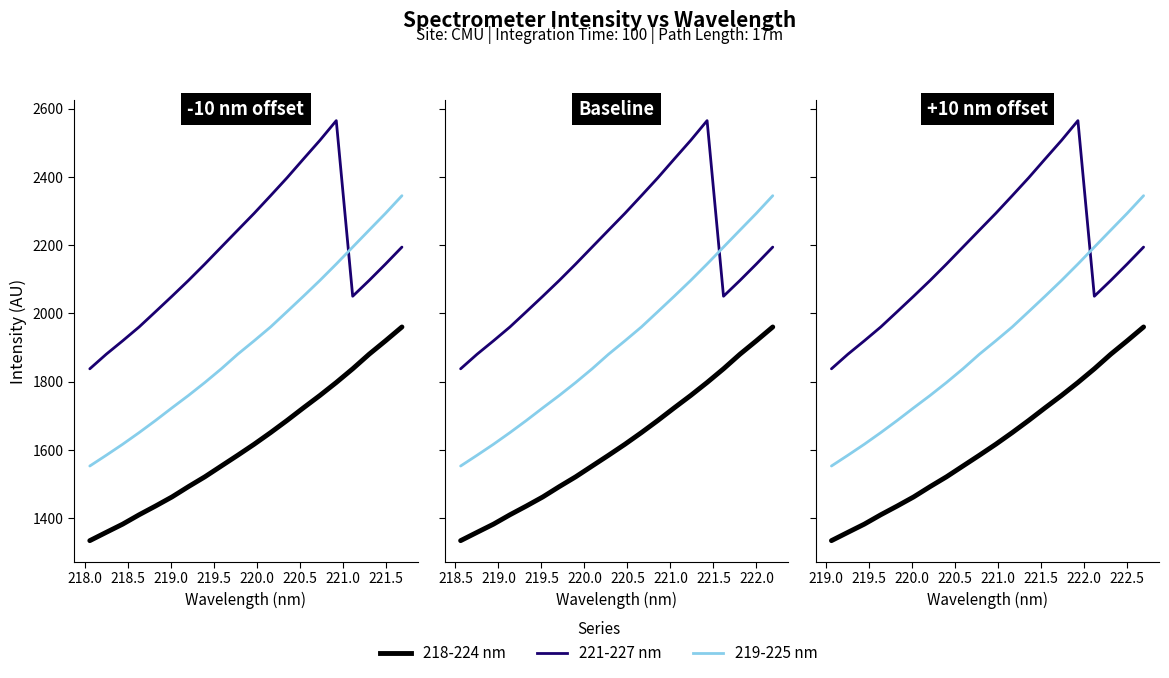

Is this an area chart (filled region under the line)?

No